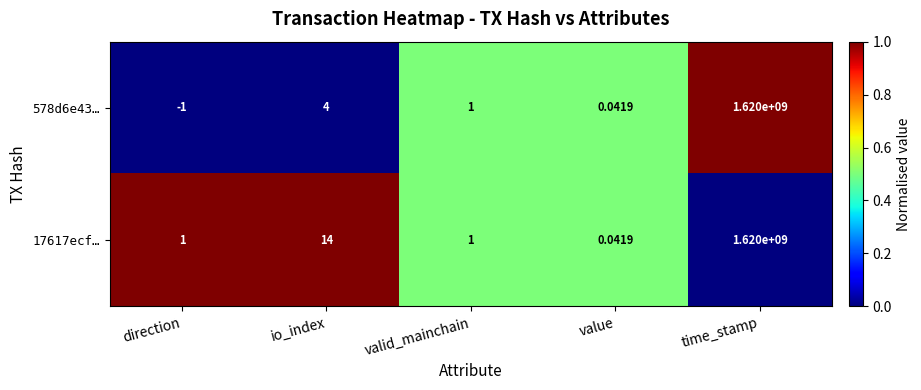

Rank the categories by 578d6e43… value from highest to lowest.

time_stamp, io_index, valid_mainchain, value, direction